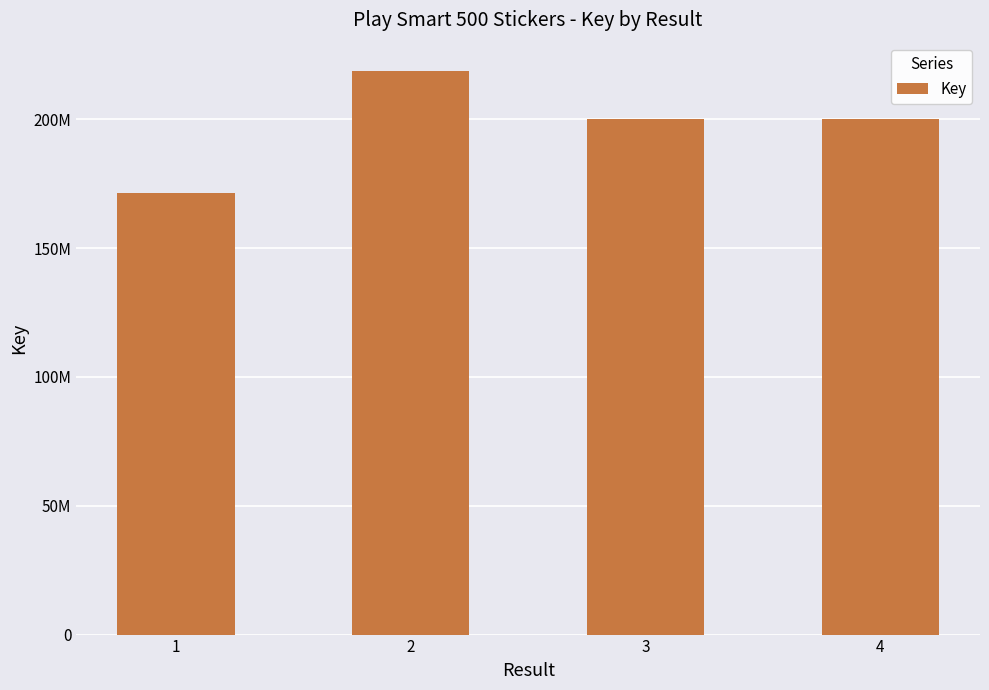

Is it true that the value at 2 is 143333888?

False